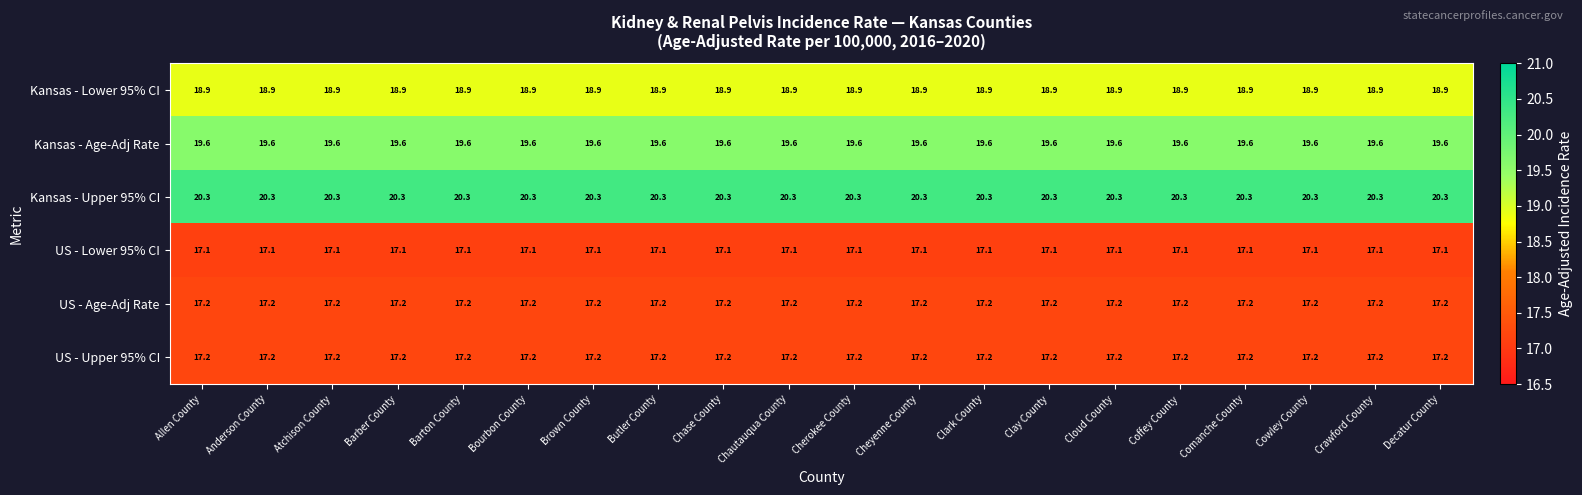

What is the spread (max minus min) of values at Decatur County?

3.2